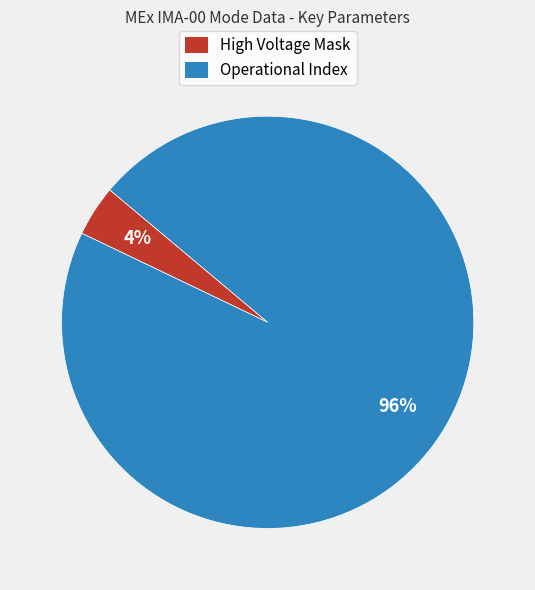

Rank the categories by value from highest to lowest.

Operational Index, High Voltage Mask